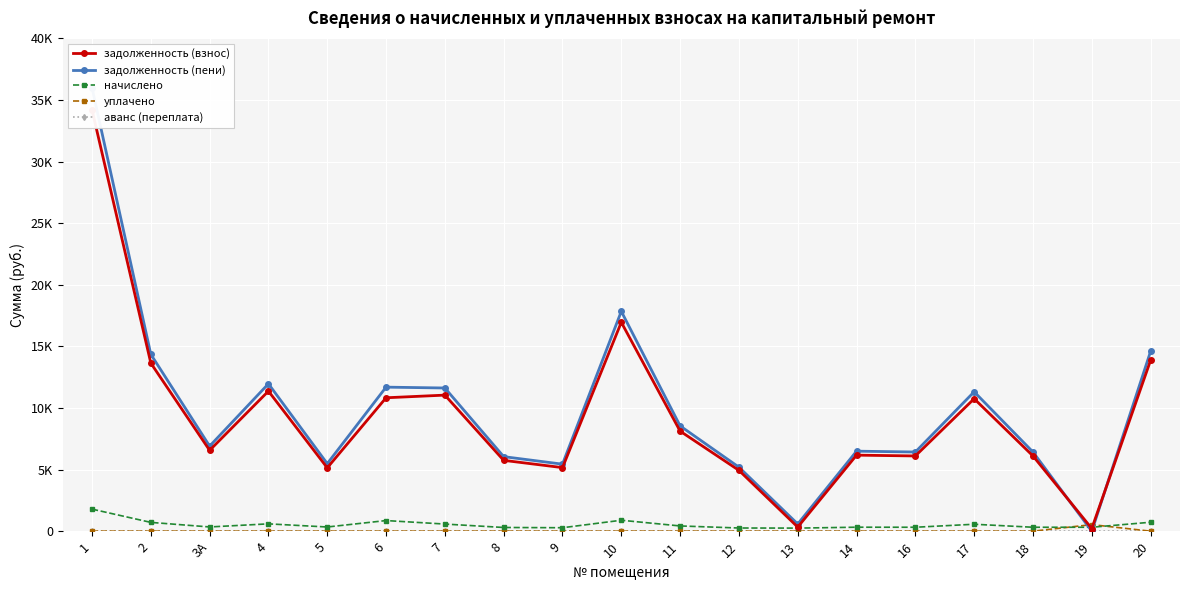

What is the difference between the maximum and minimum values in the уплачено series?

533.6